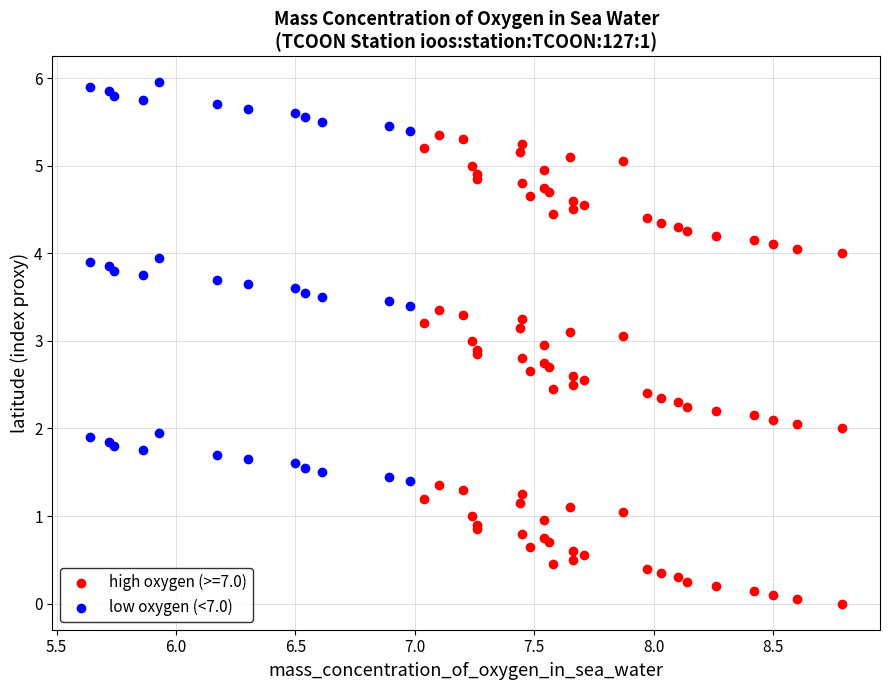

Which series has the largest Y range (max minus min)?

high oxygen (>=7.0)